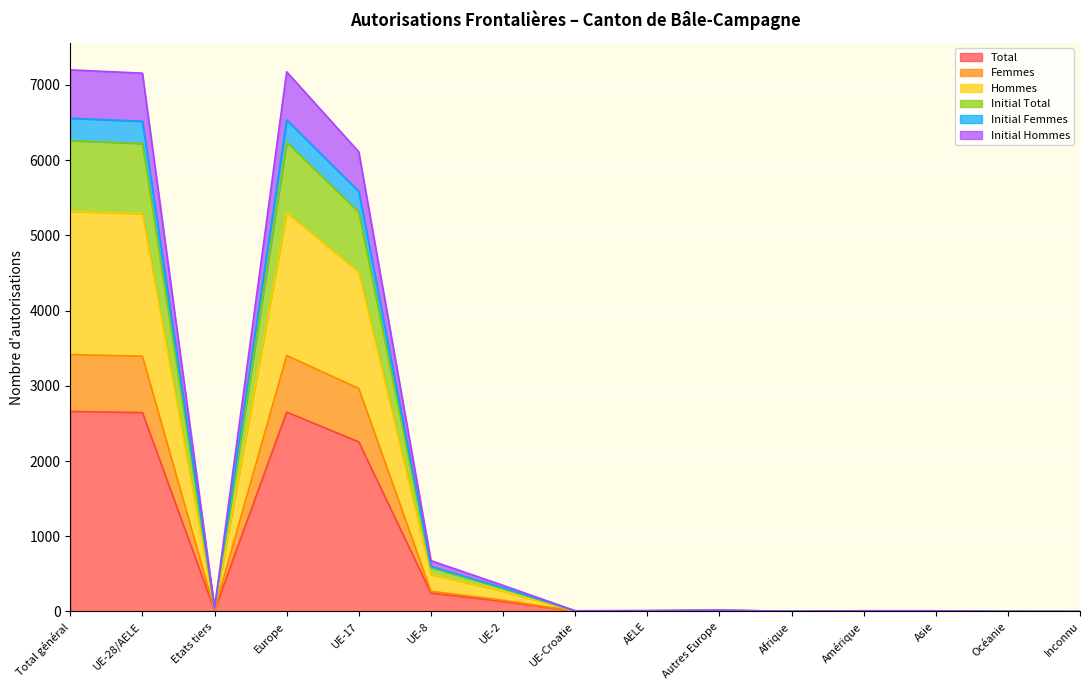

Does the chart display data point markers on the line(s)?

No